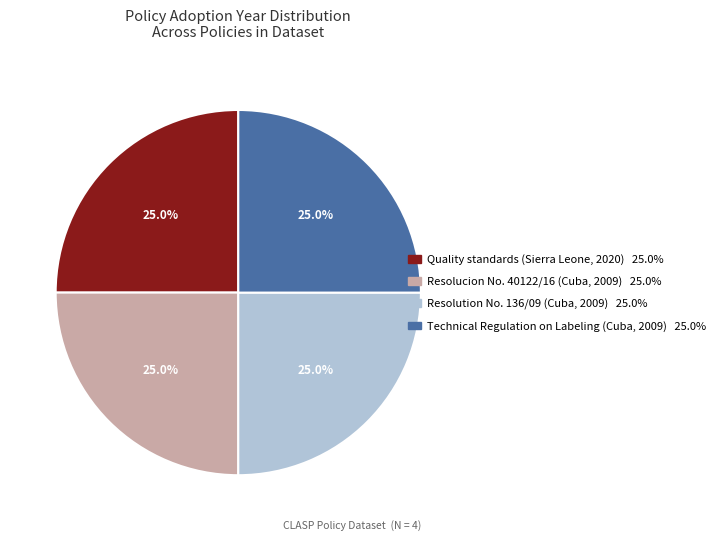

How much of the chart is everything except Quality standards (Sierra Leone, 2020)?

74.9%